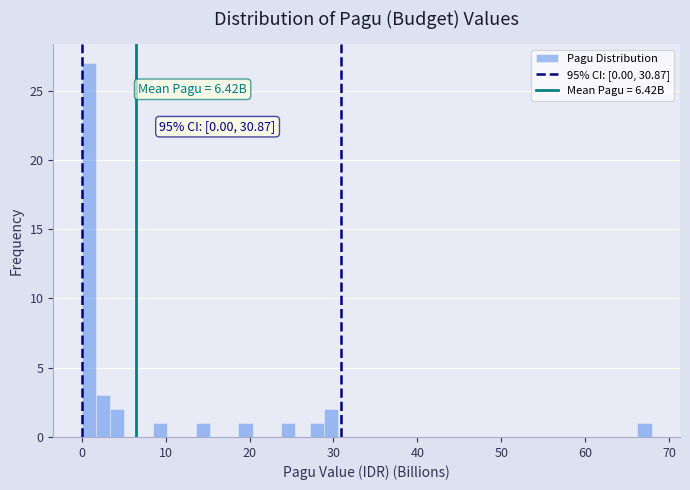

Read against the x-axis, roughly where is the centre of the tallest bar?

1